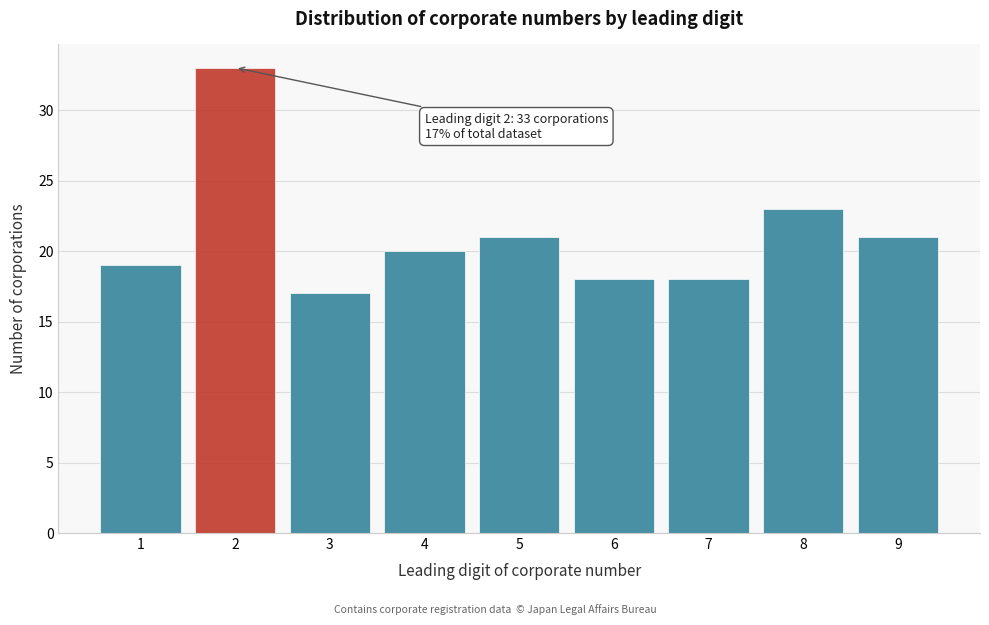

Reading left to right, extract all data points from this chart.

19	33	17	20	21	18	18	23	21